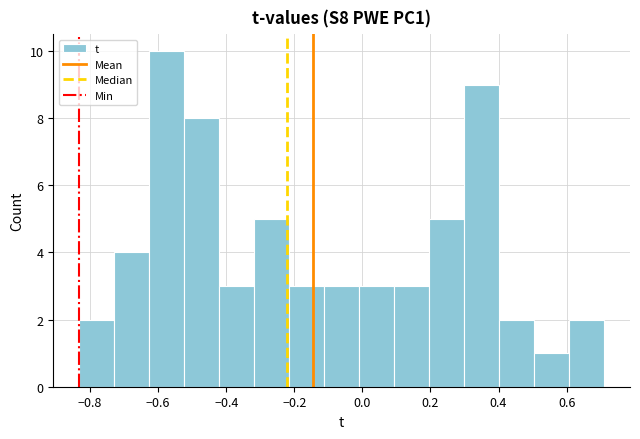

Reading left to right, transcribe this chart: for each bar, give the range it covers on the x-axis and its height. Neither the bar edges nor the heights are printed on the chart, so give them approximately, as read against the axes.

-0.84 to -0.72: 2
-0.72 to -0.62: 4
-0.62 to -0.52: 10
-0.52 to -0.42: 8
-0.42 to -0.32: 3
-0.32 to -0.22: 5
-0.22 to -0.12: 3
-0.12 to 0.00: 3
0.00 to 0.10: 3
0.10 to 0.20: 3
0.20 to 0.30: 5
0.30 to 0.40: 9
0.40 to 0.50: 2
0.50 to 0.60: 1
0.60 to 0.70: 2